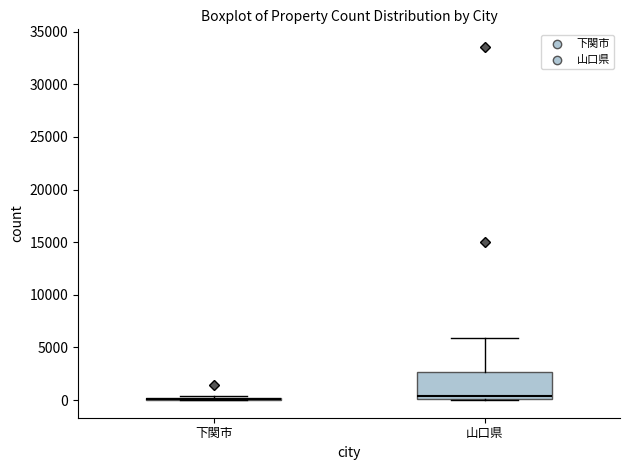

Which box is the tallest, from its lower edge to its upper edge?

山口県